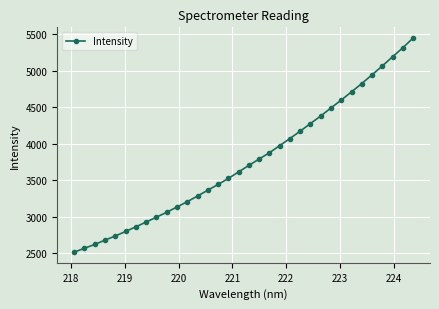

What is the value of the 27th point from the left?

4596.3